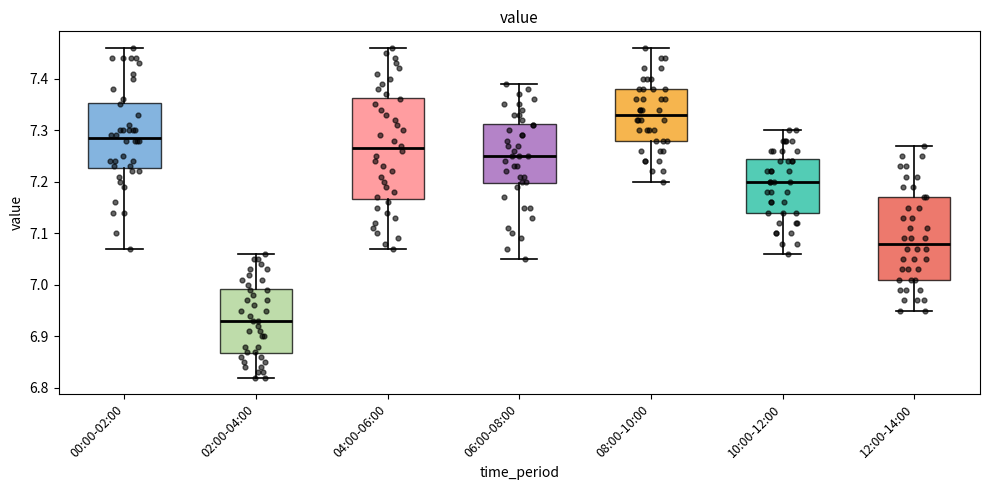

Where does the upper whisker of the box for 02:00-04:00 end on the y-axis? The values are not printed on the chart, so give them approximately, as read against the axis.

7.06